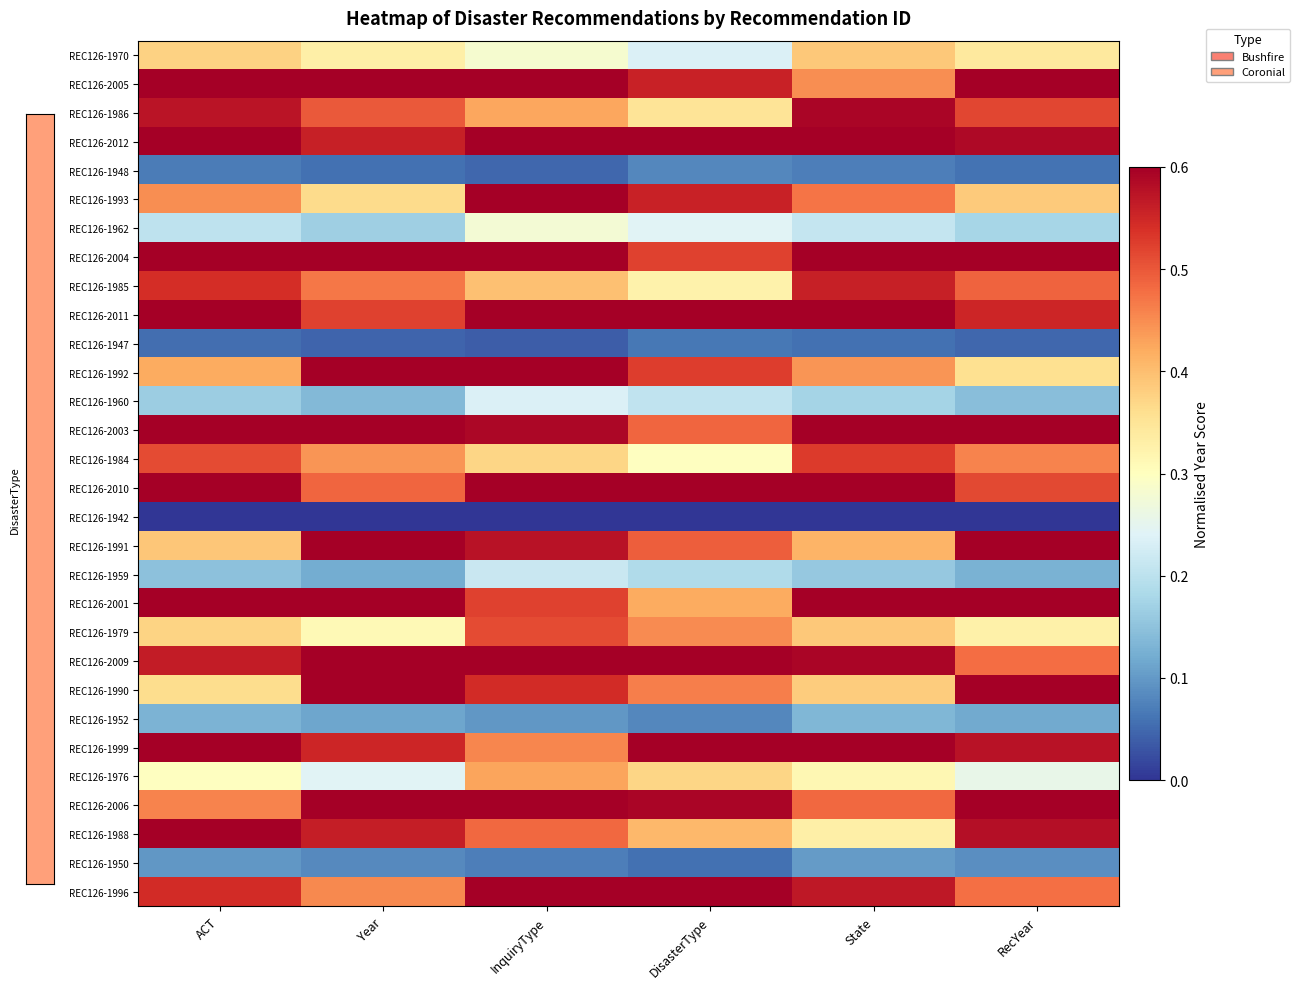

What is the total value across all series at ACT?

13.2